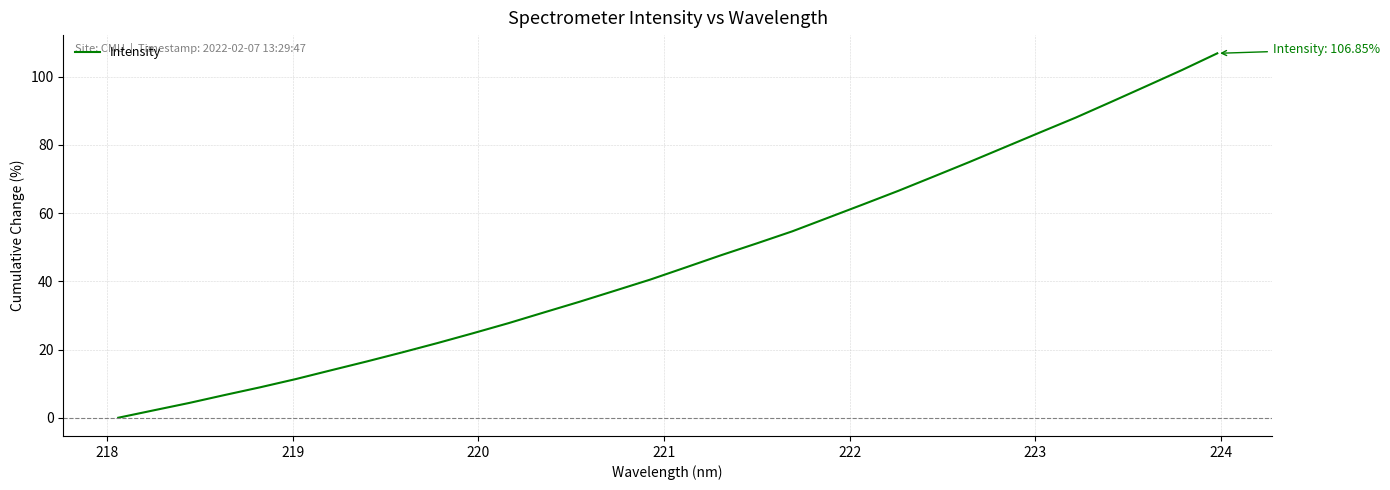

What is the sum of all values?

1480.7